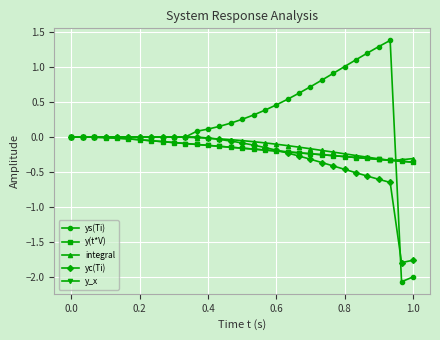

Count the number of categories in the chart.

31